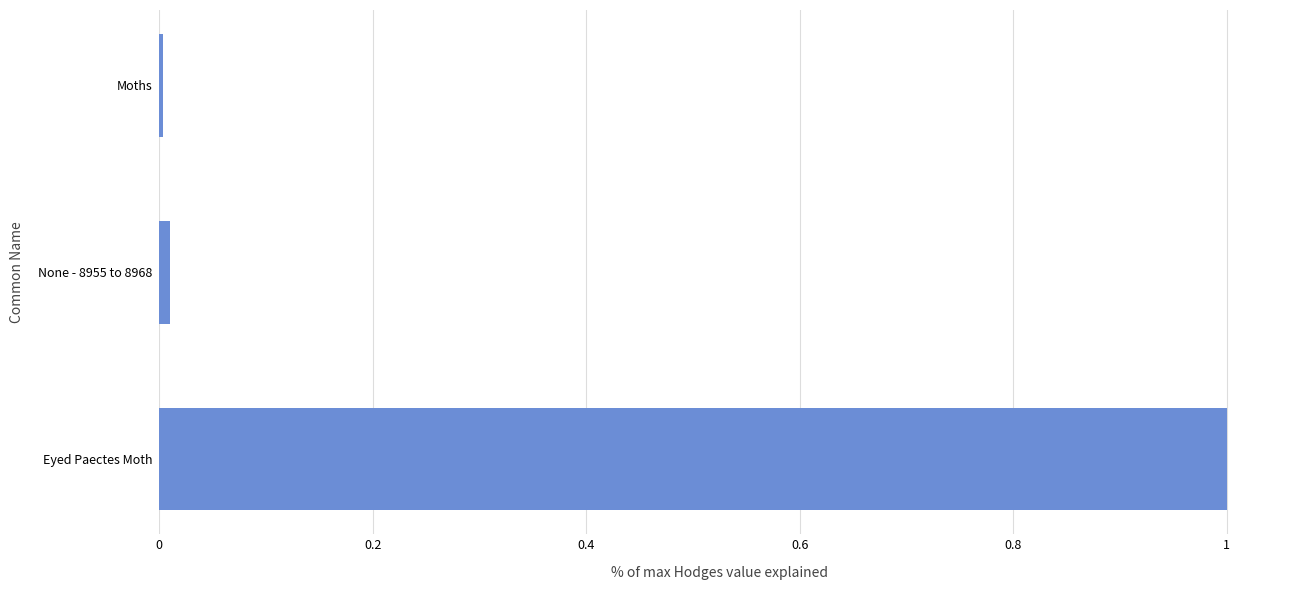

Is it true that the value at Moths is 0.0?

True